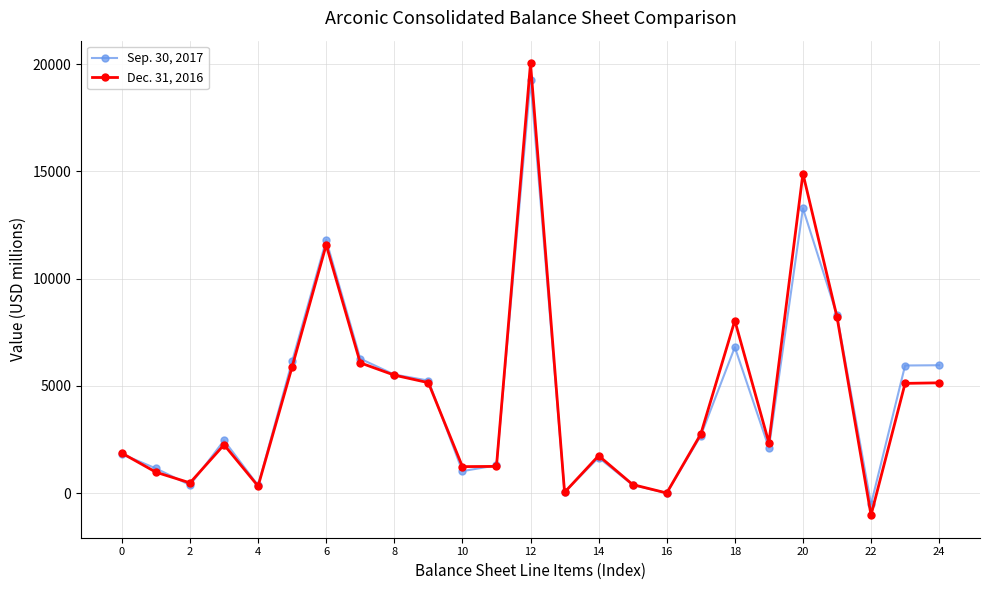

What are all the series names shown in the legend?

Sep. 30, 2017, Dec. 31, 2016